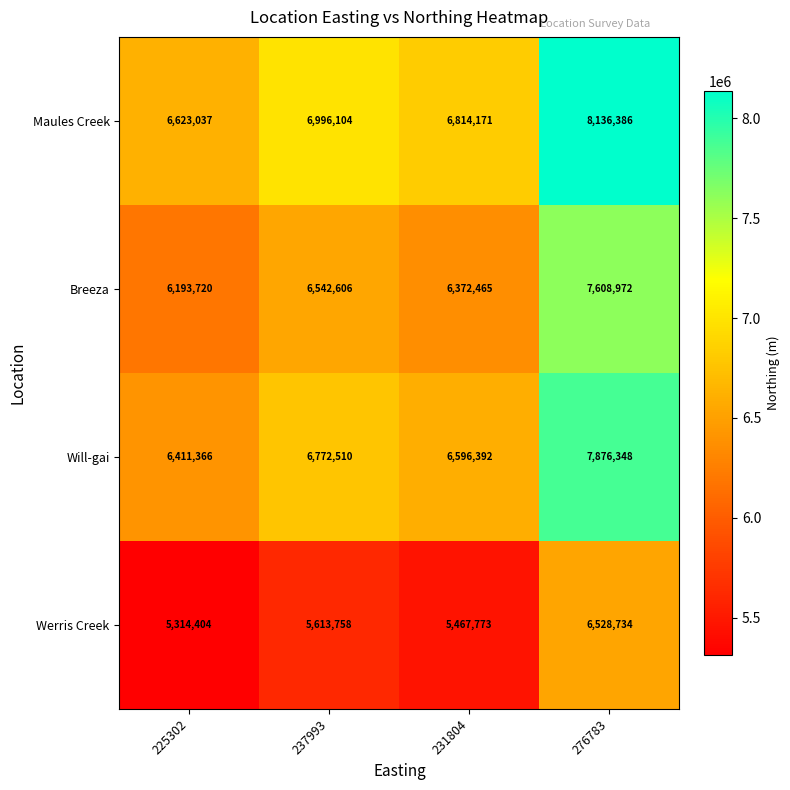

Reading left to right, what are all the values shown in this chart?

Maules Creek: 225302=6623037	237993=6996104	231804=6814171	276783=8136386
Breeza: 225302=6193720	237993=6542606	231804=6372465	276783=7608972
Will-gai: 225302=6411366	237993=6772510	231804=6596392	276783=7876348
Werris Creek: 225302=5314404	237993=5613758	231804=5467773	276783=6528734